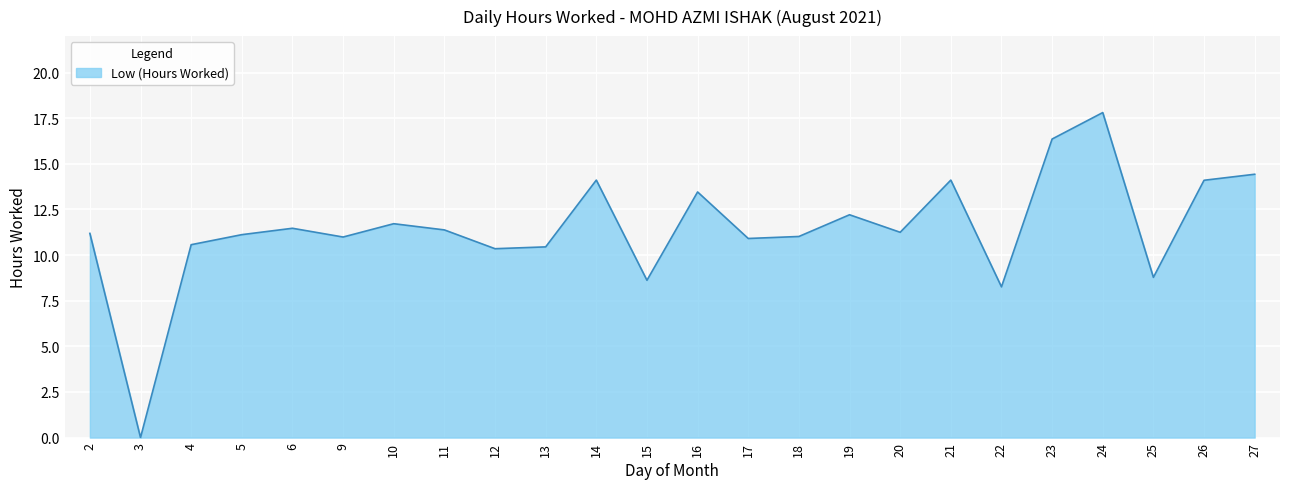

What is the difference between the maximum and minimum values?

17.8